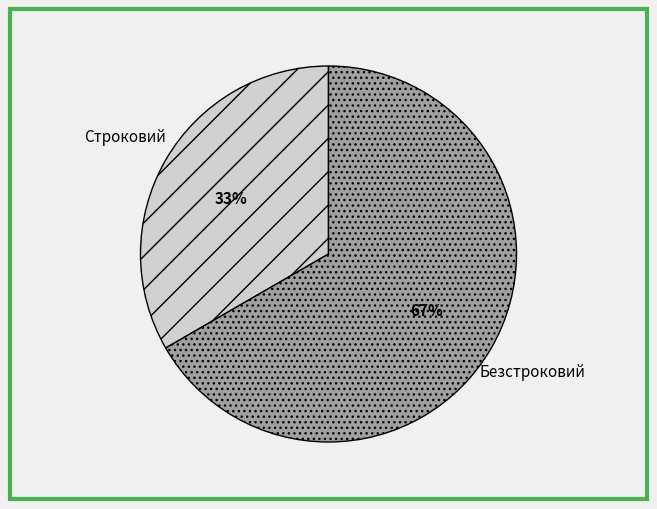

The Строковий slice represents 33% of the pie. True or false?

True